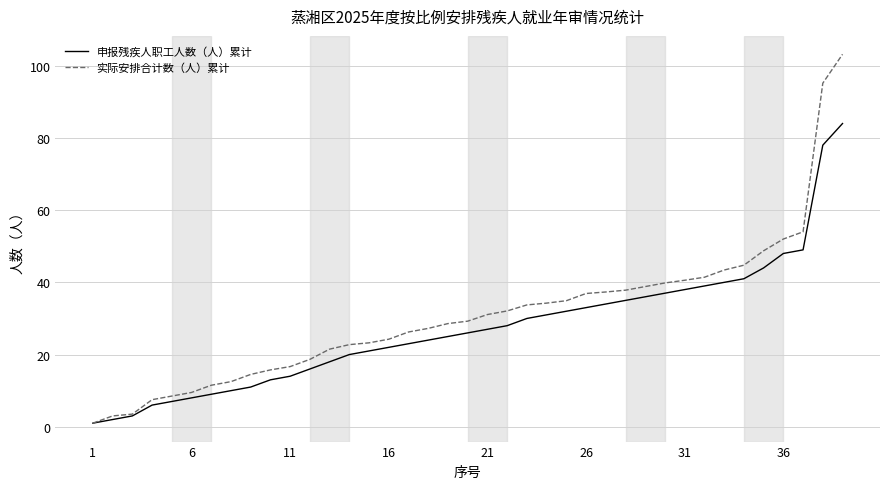

Which series has the largest range (max minus min)?

实际安排合计数（人）累计